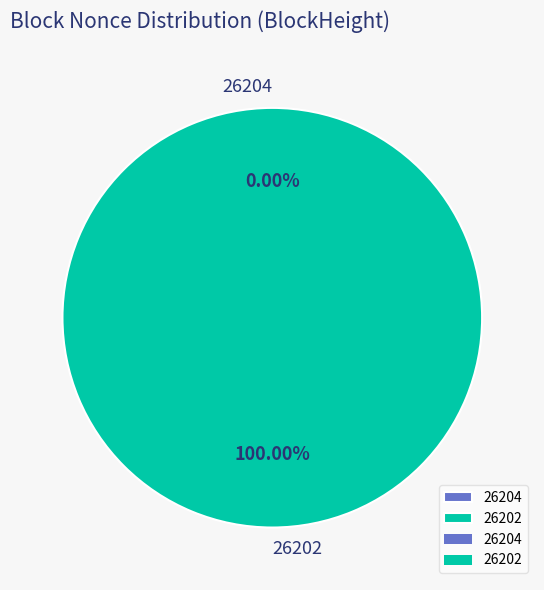

True or false: 26204 accounts for 1% of the total.

False